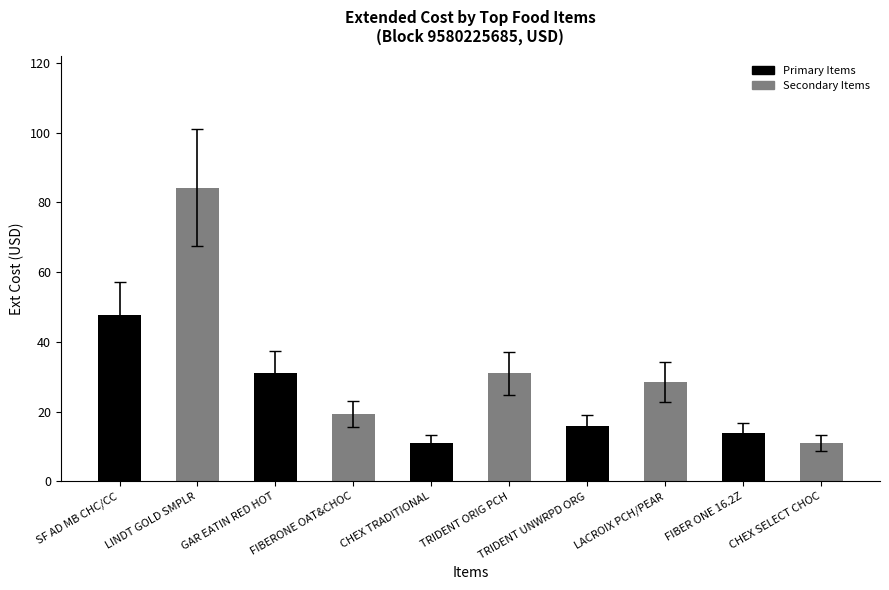

What is the label of the 4th bar from the right?

TRIDENT UNWRPD ORG